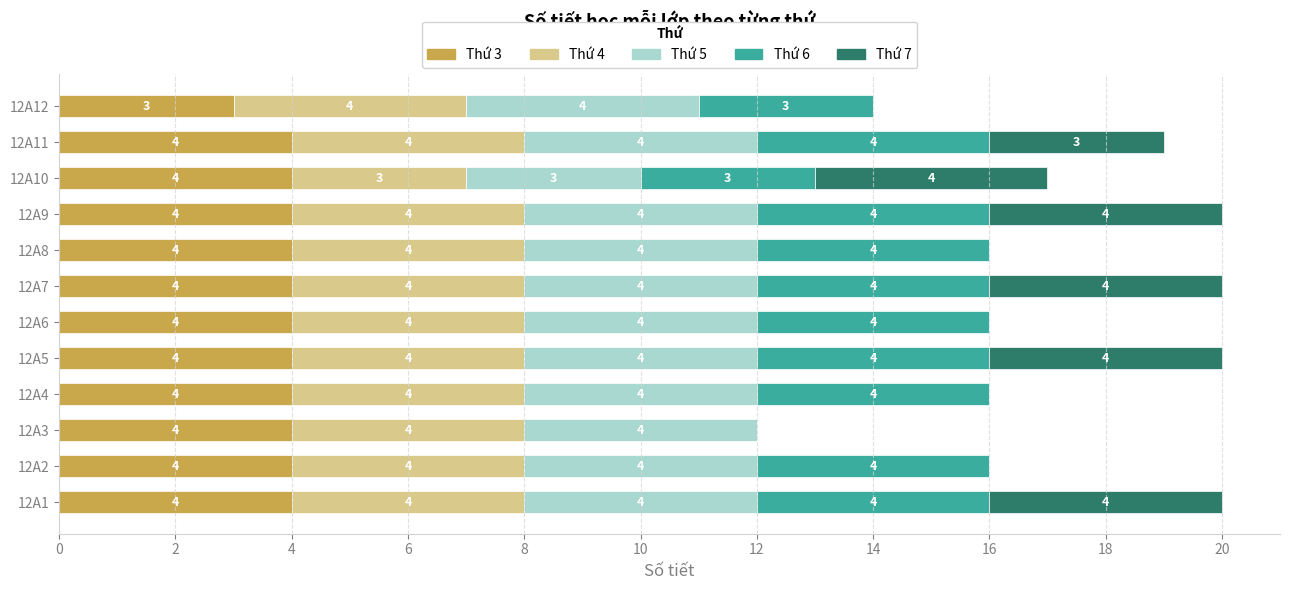

What is the sum of the Thứ 3 values at 12A9 and 12A3?

8